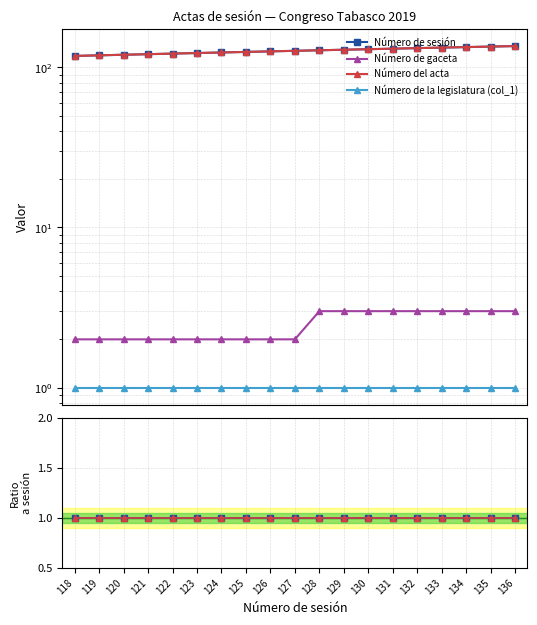

List the labels in order of Número de gaceta value, smallest first.

127, 126, 125, 124, 123, 122, 121, 120, 119, 118, 136, 135, 134, 133, 132, 131, 130, 129, 128